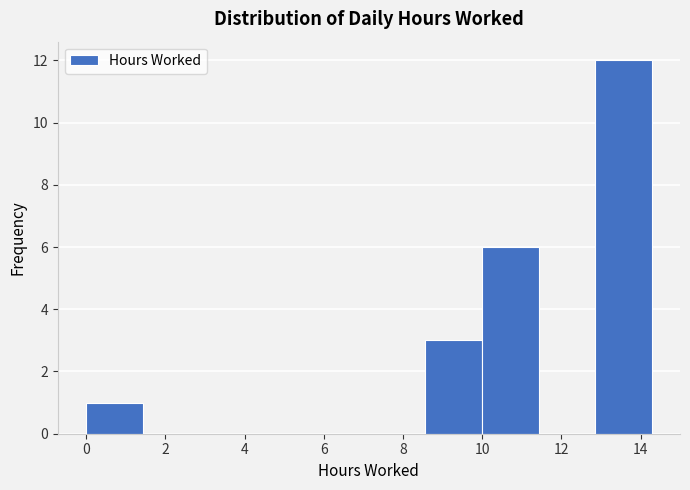

How tall is the bar that spans 8.6 to 10.0 on the x-axis? Neither the bar edges nor the heights are printed on the chart, so give them approximately, as read against the axes.

3